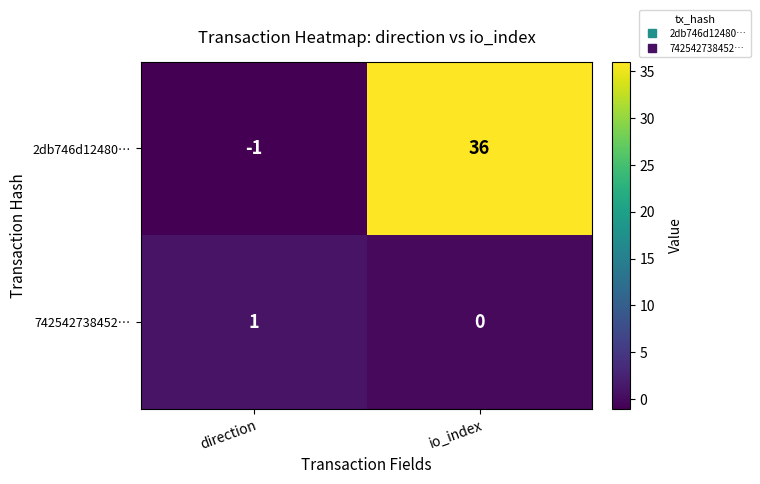

Rank the series by their average value, from highest to lowest.

2db746d12480…, 742542738452…